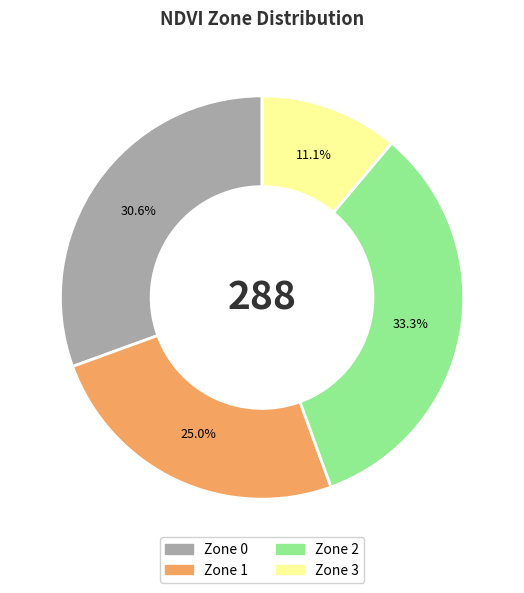

Is there a majority slice in this chart?

No